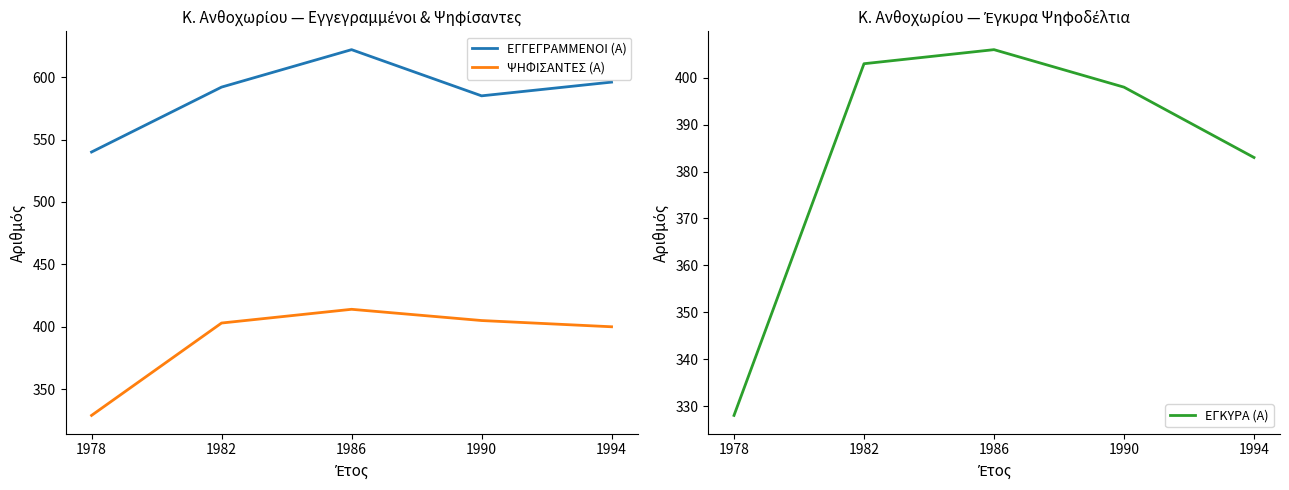

Where does the ΕΓΚΥΡΑ (Α) series first go above 398?

1982